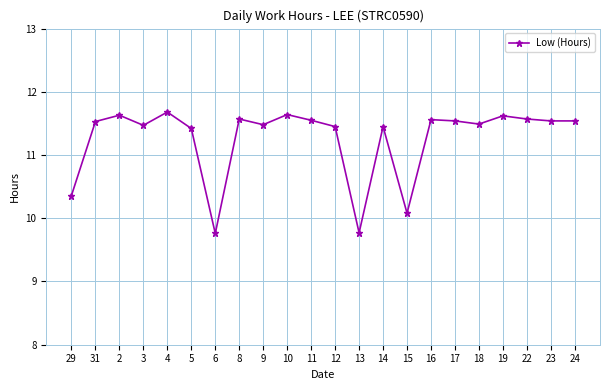

How many lines are shown in the chart?

1